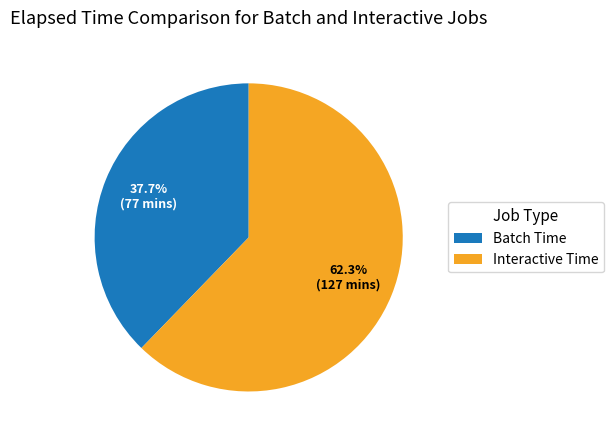

To the nearest percent, what is the average slice percentage?

50%